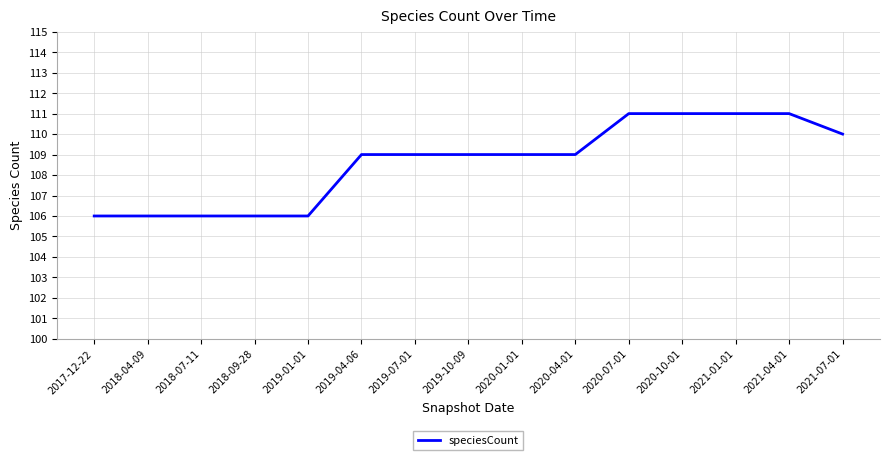

True or false: the data shows 70 at 2018-04-09.

False